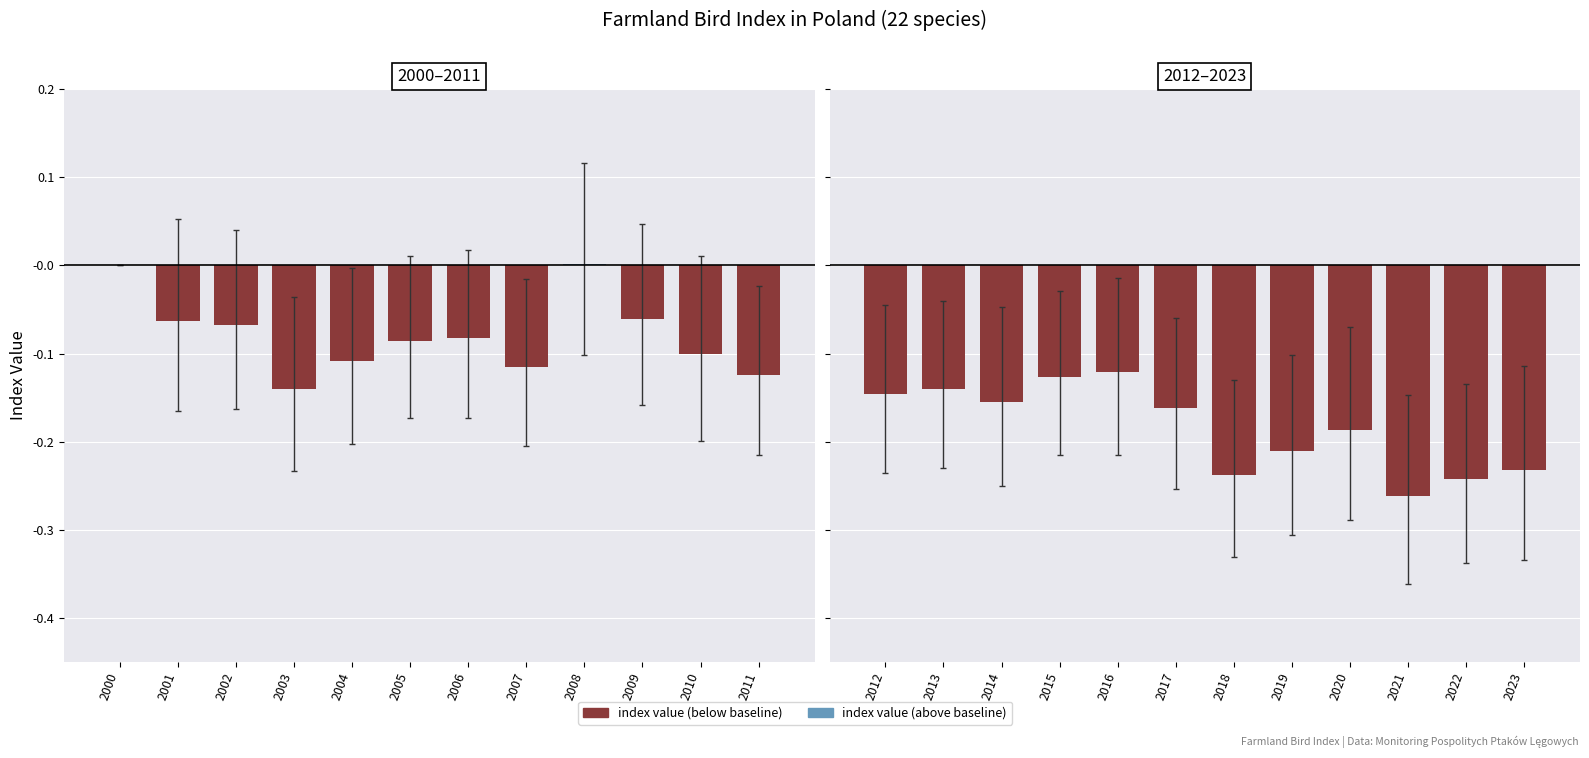

Are the bars grouped side by side (vs. stacked)?

No